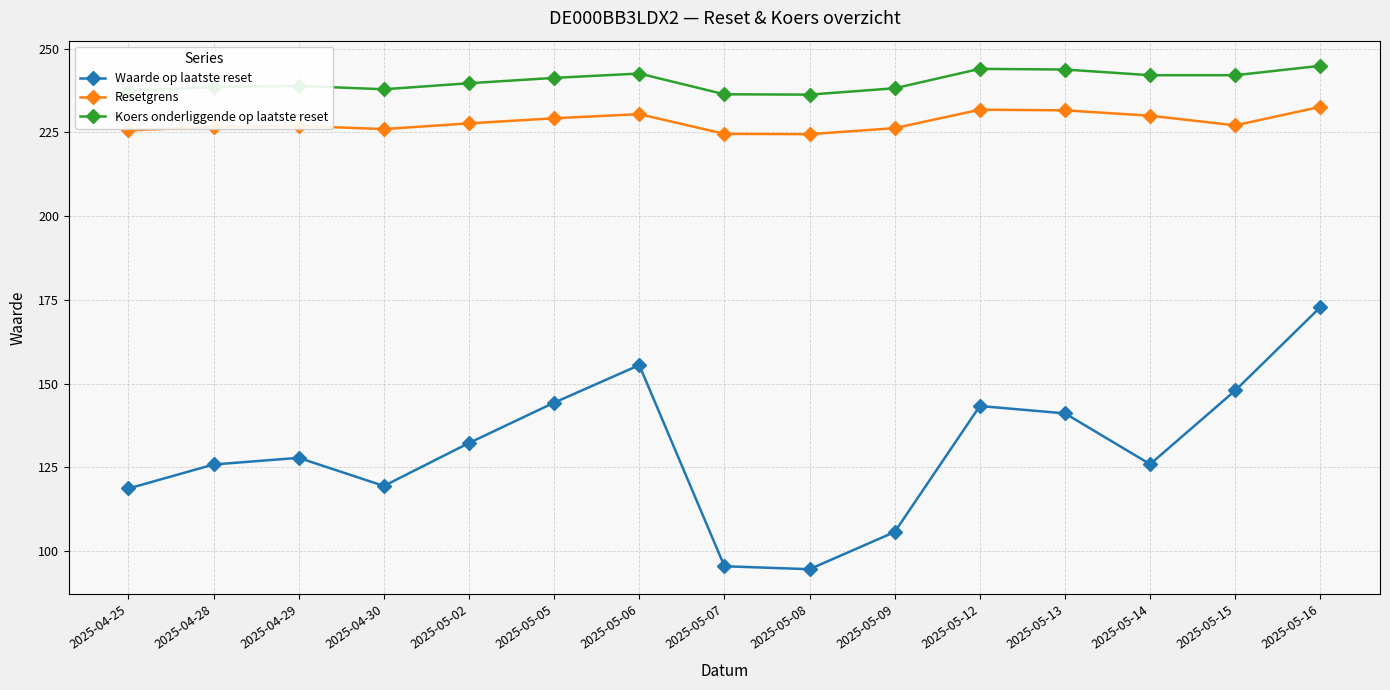

Count the number of data series in this chart.

3